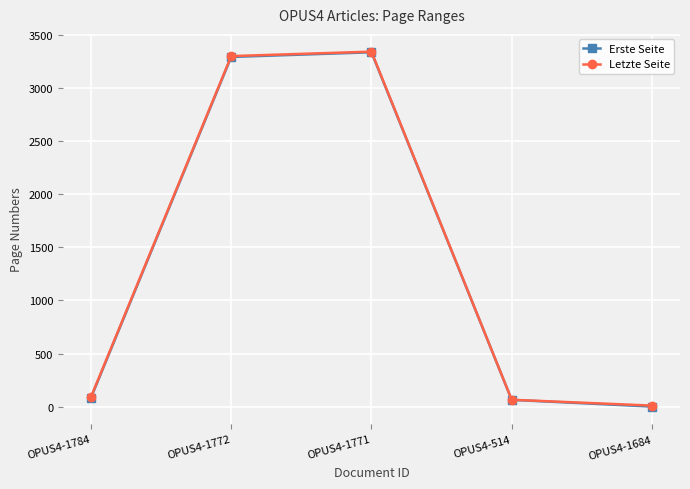

Which category has the lowest value in the Erste Seite series?

OPUS4-1684